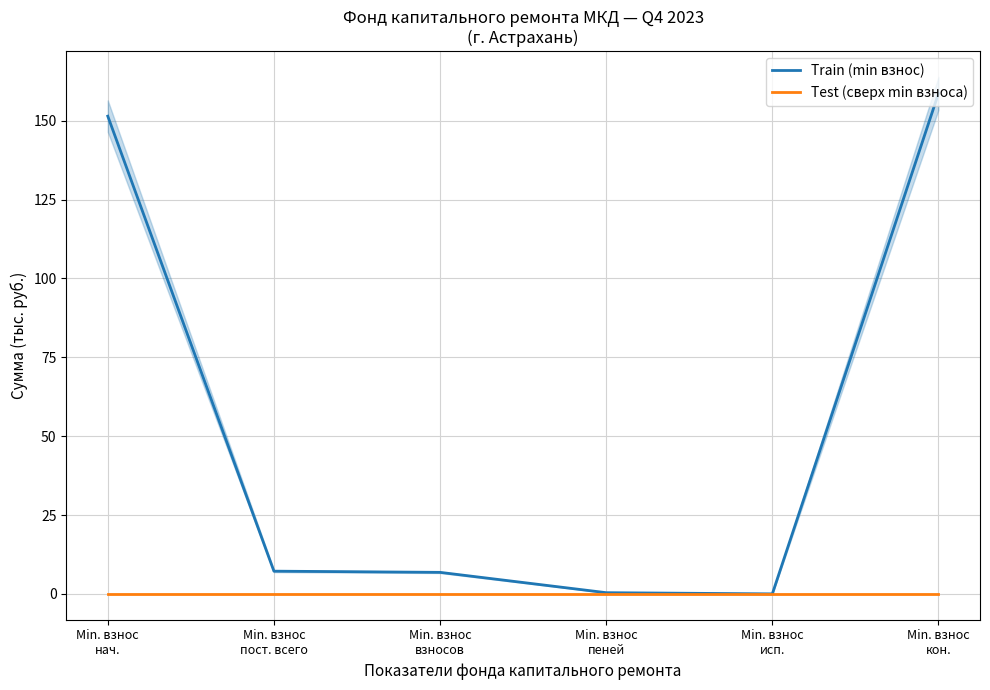

True or false: Test (сверх min взноса) has a value of 0.0 at Min. взнос
кон..

True